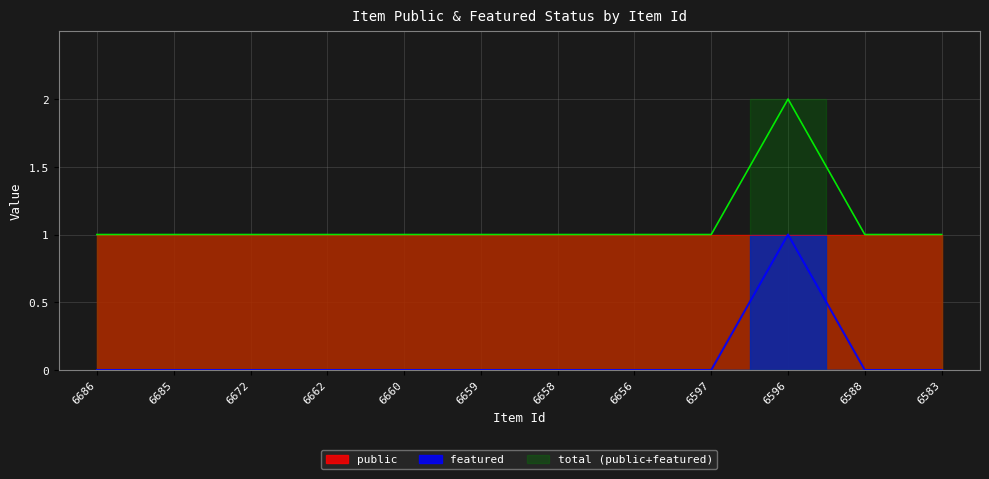

What is the maximum value shown in the chart?

2